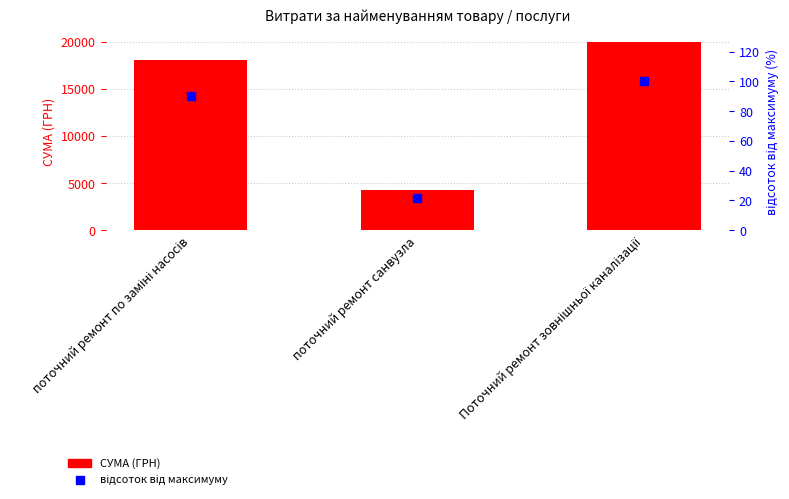

Is the value of відсоток від максимуму at поточний ремонт санвузла greater than the value of СУМА (ГРН) at поточний ремонт санвузла?

No